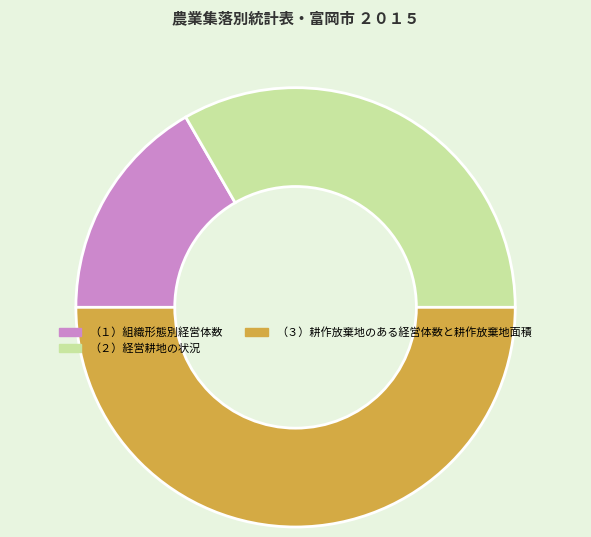

What is the smallest slice in the pie chart?

（１）組織形態別経営体数